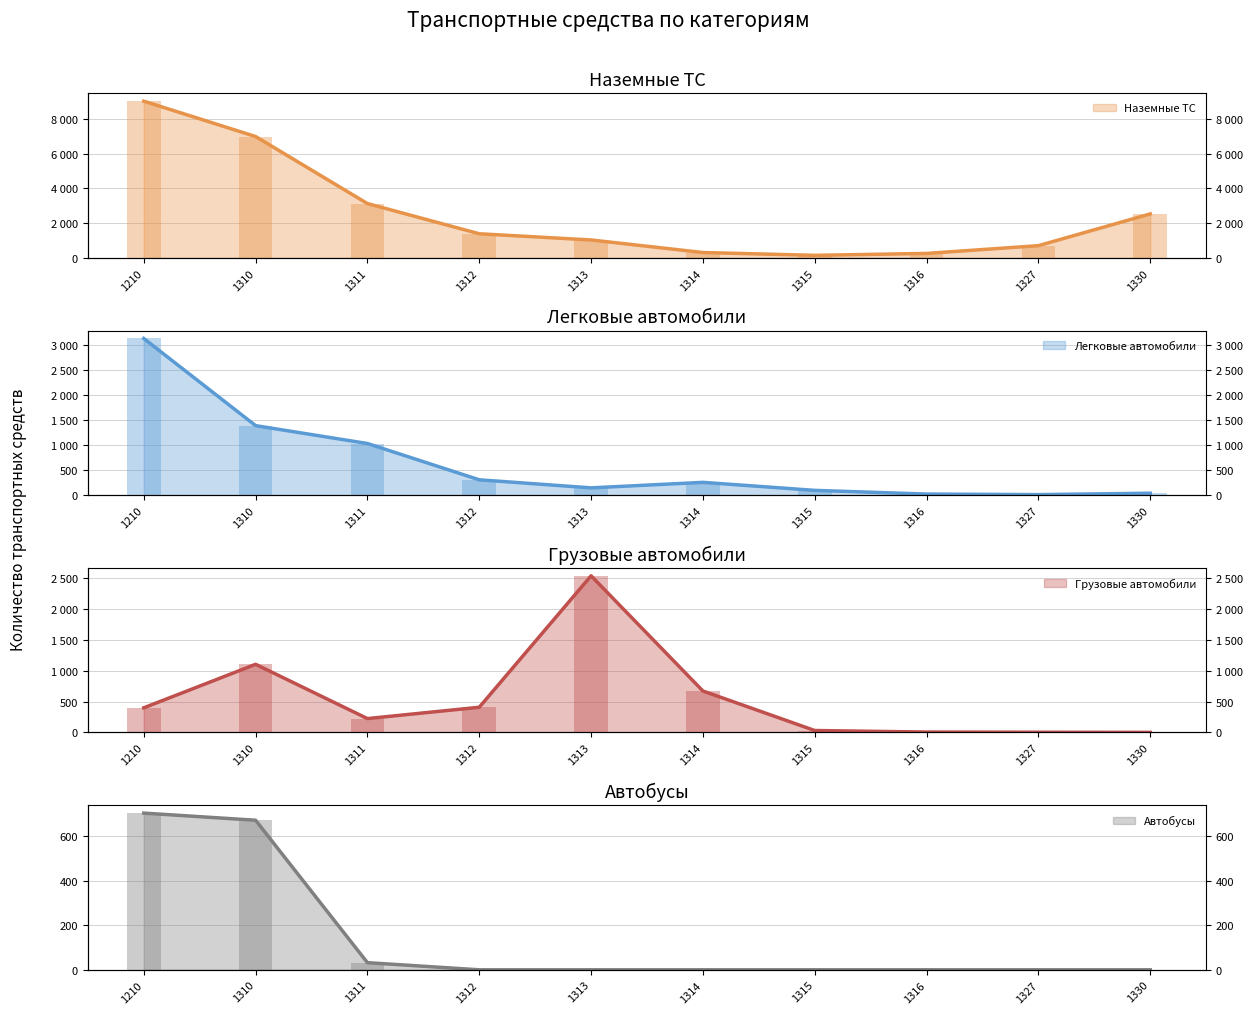

How many data points in Легковые автомобили (линия) are less than 256?

5